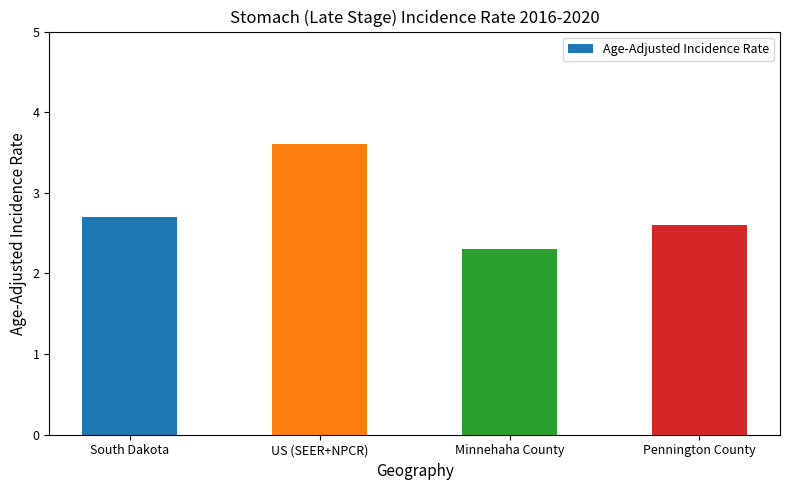

What is the greatest value displayed?

3.6